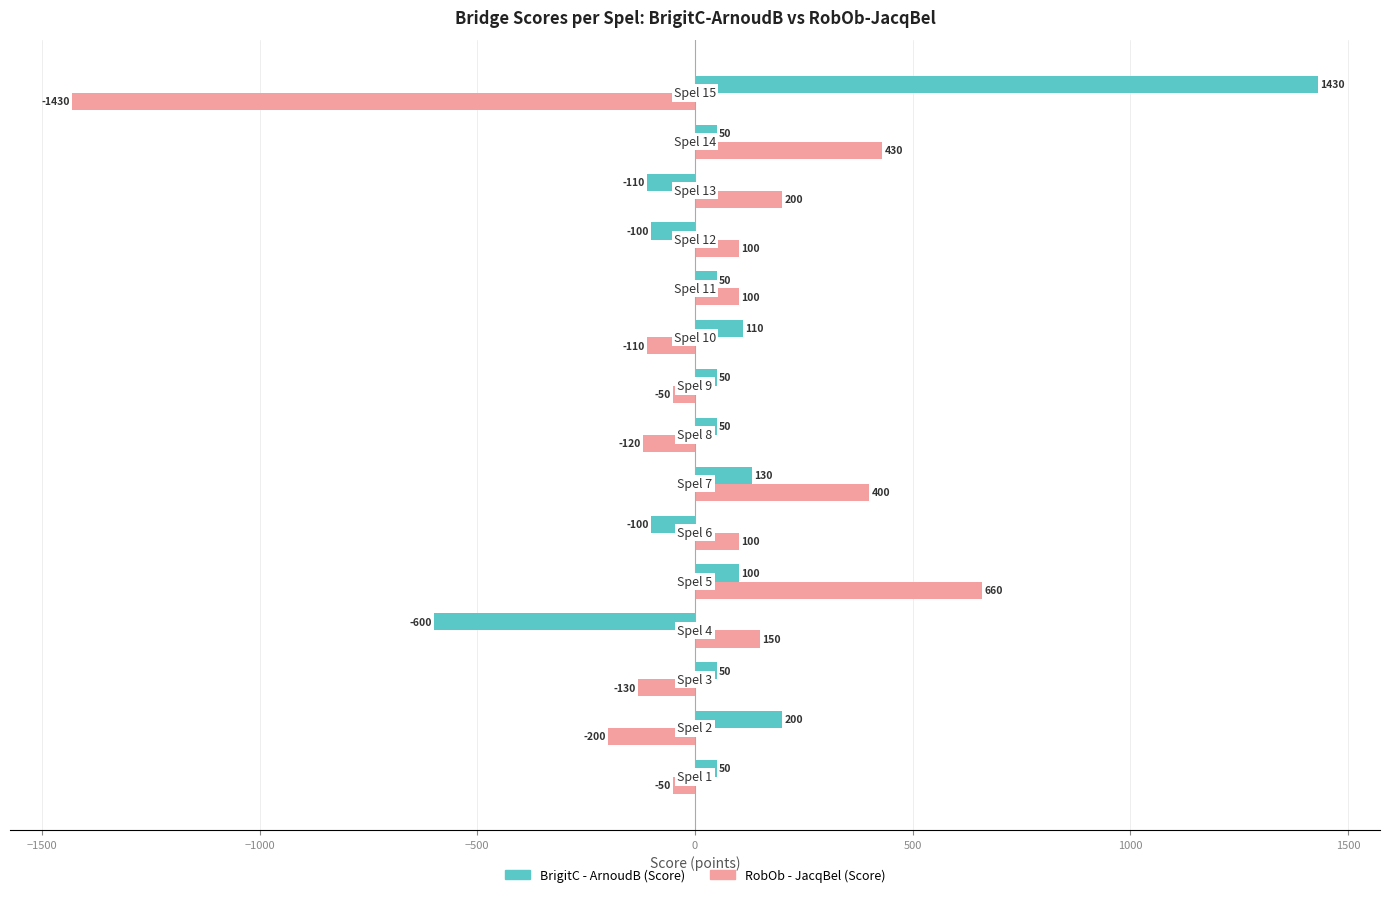

What is the maximum value shown in the chart?

1430